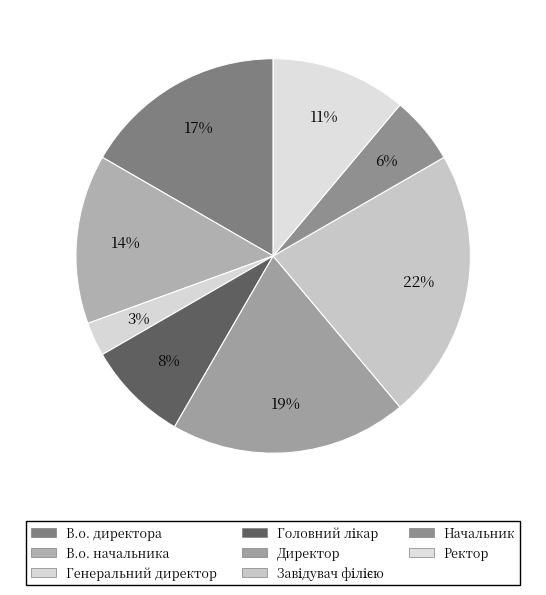

To the nearest percent, what is the difference between the largest and smallest slice percentages?

19%